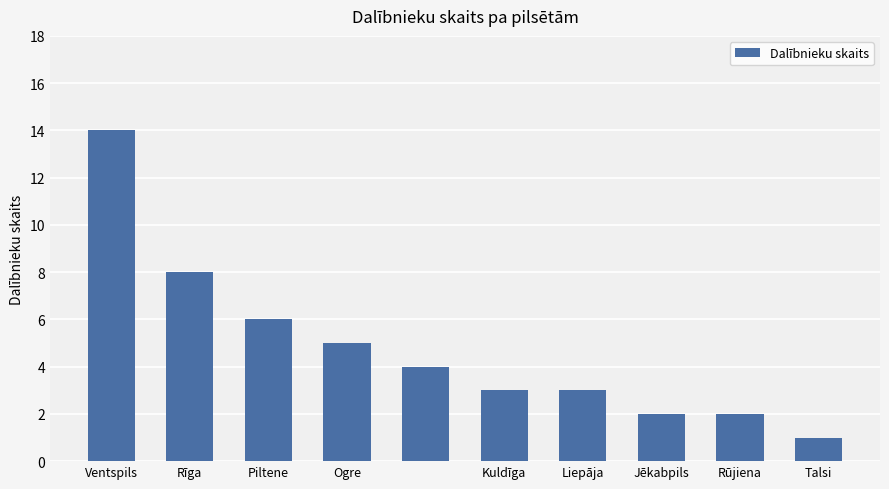

How many values are below 4?

5